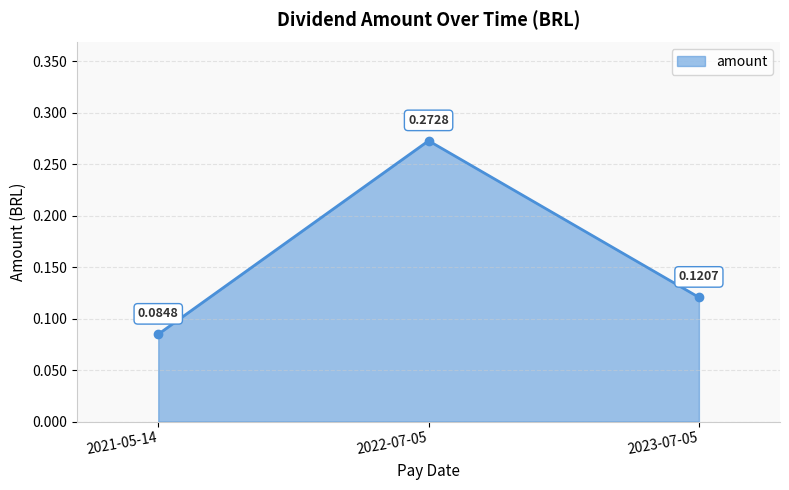

Rank the categories by value from highest to lowest.

2022-07-05, 2023-07-05, 2021-05-14